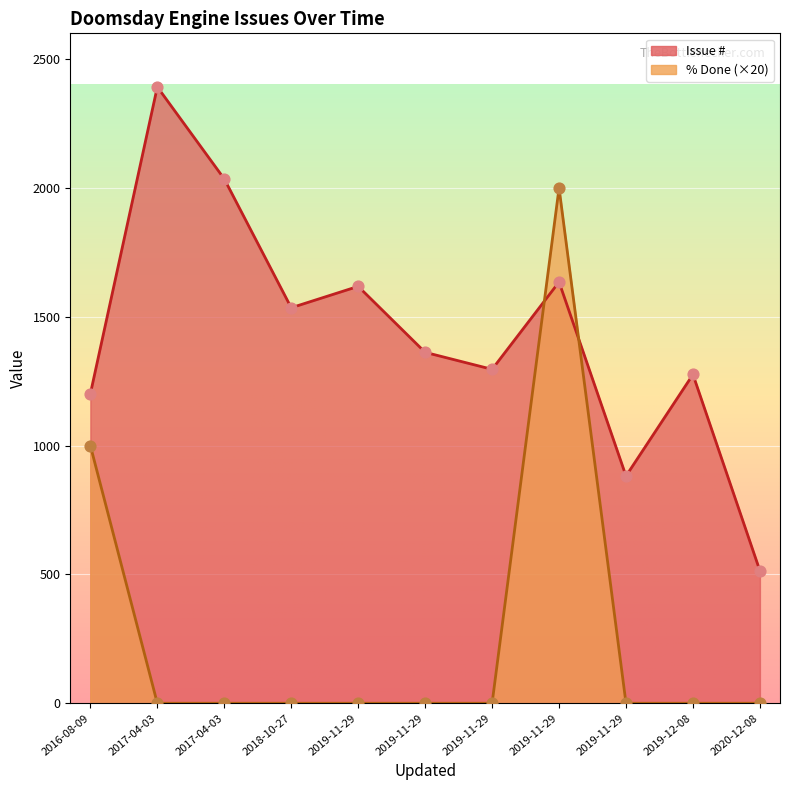

What is the total value across all series at 2018-10-27?

1535